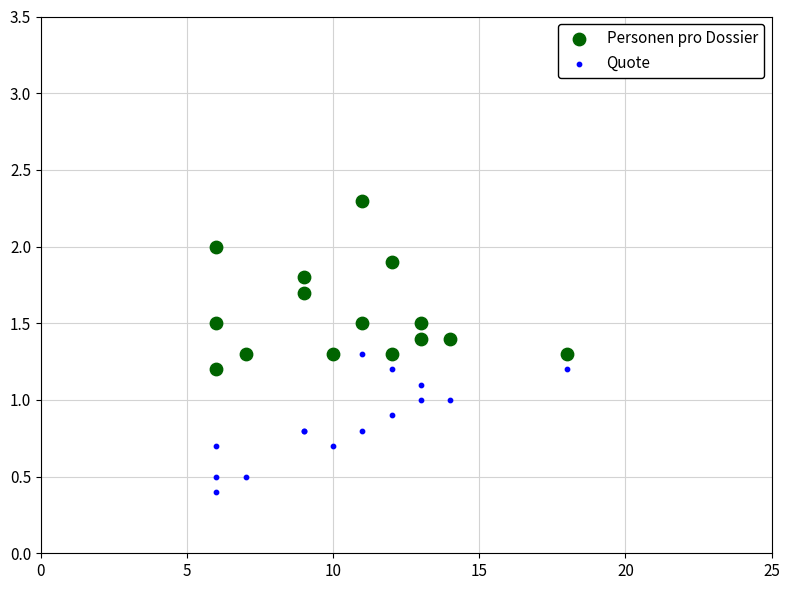

What is the X range (max minus min) for the scatter plot?

12.0